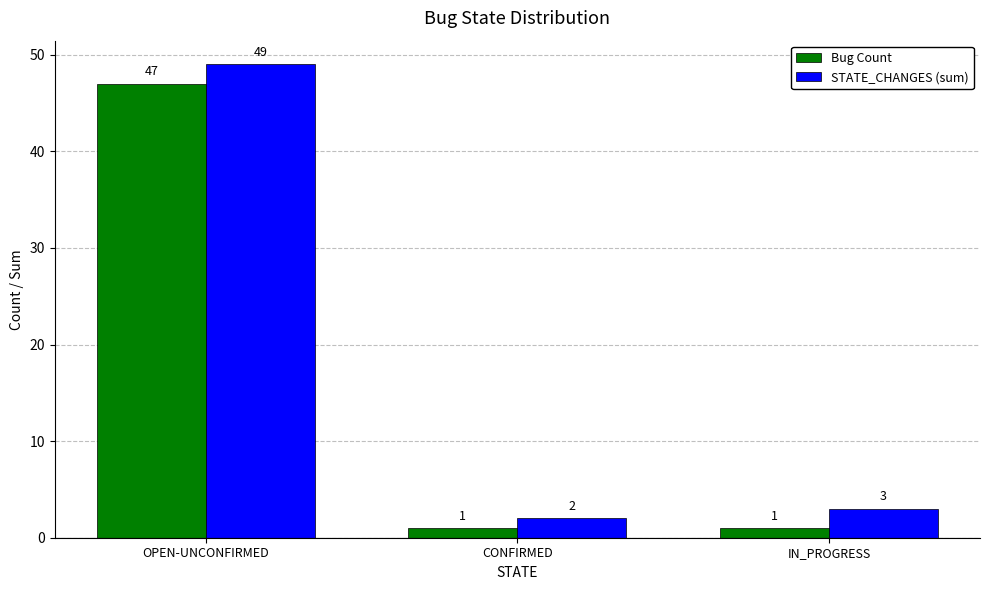

What is the minimum value shown in the chart?

1